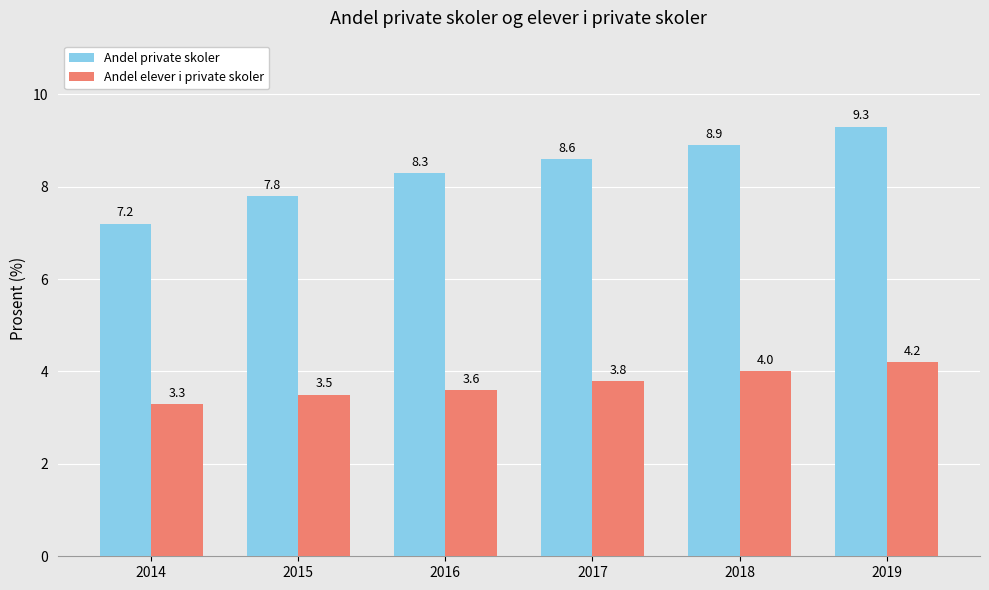

What is the sum of all Andel elever i private skoler values?

22.4